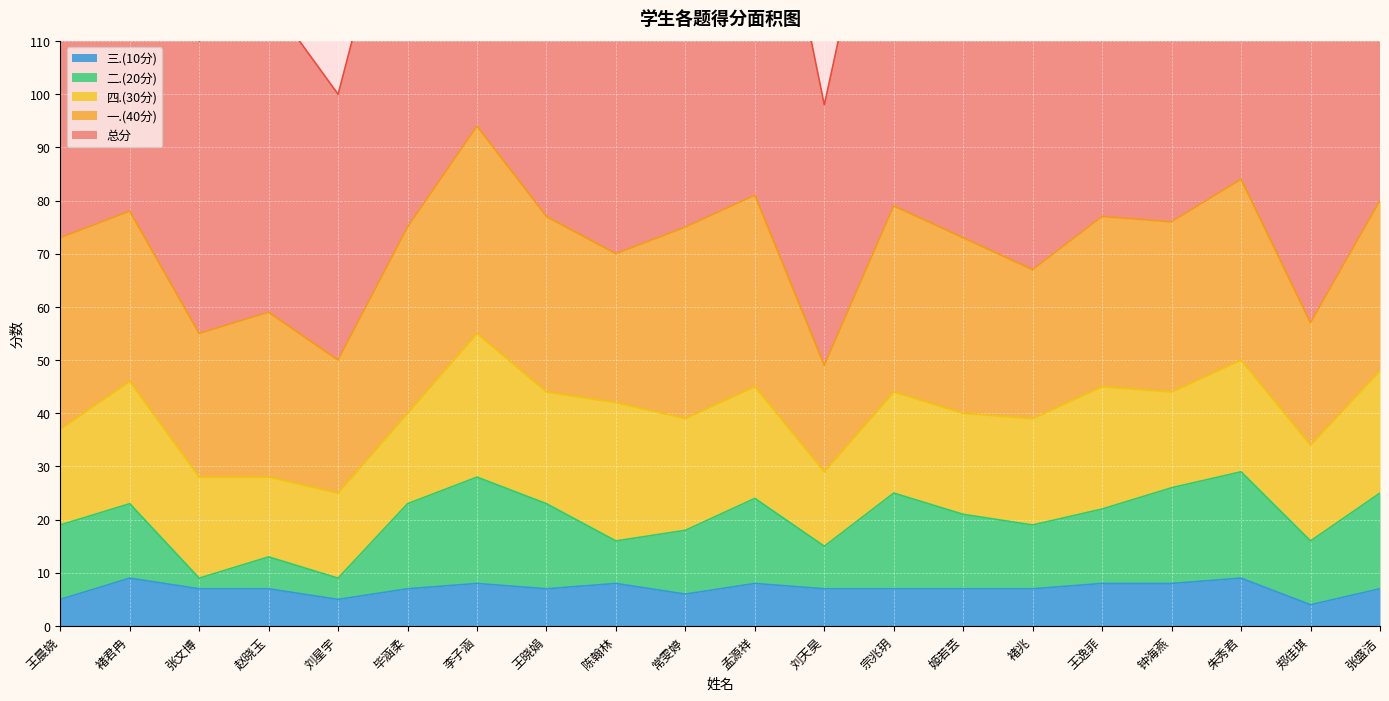

What is the average value of the 三.(10分) series?

7